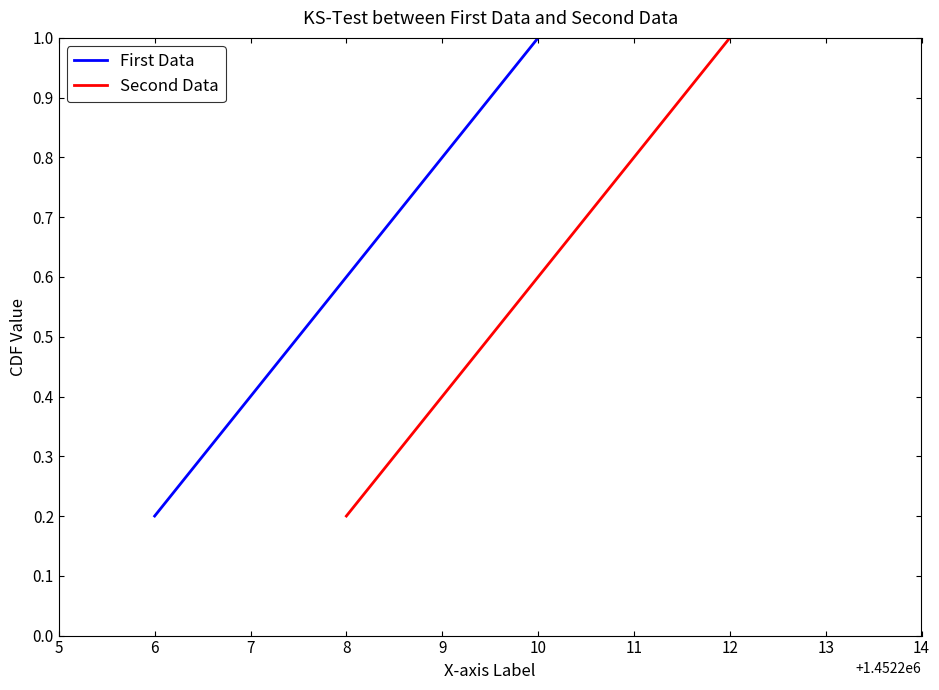

At how many categories does at least one series exceed 0?

5